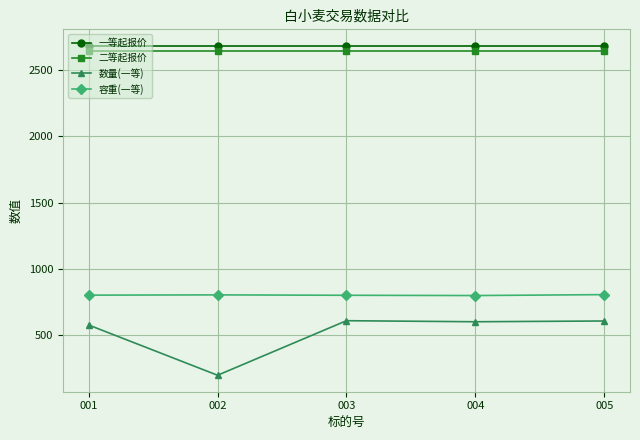

What is the maximum value shown in the chart?

2680.0